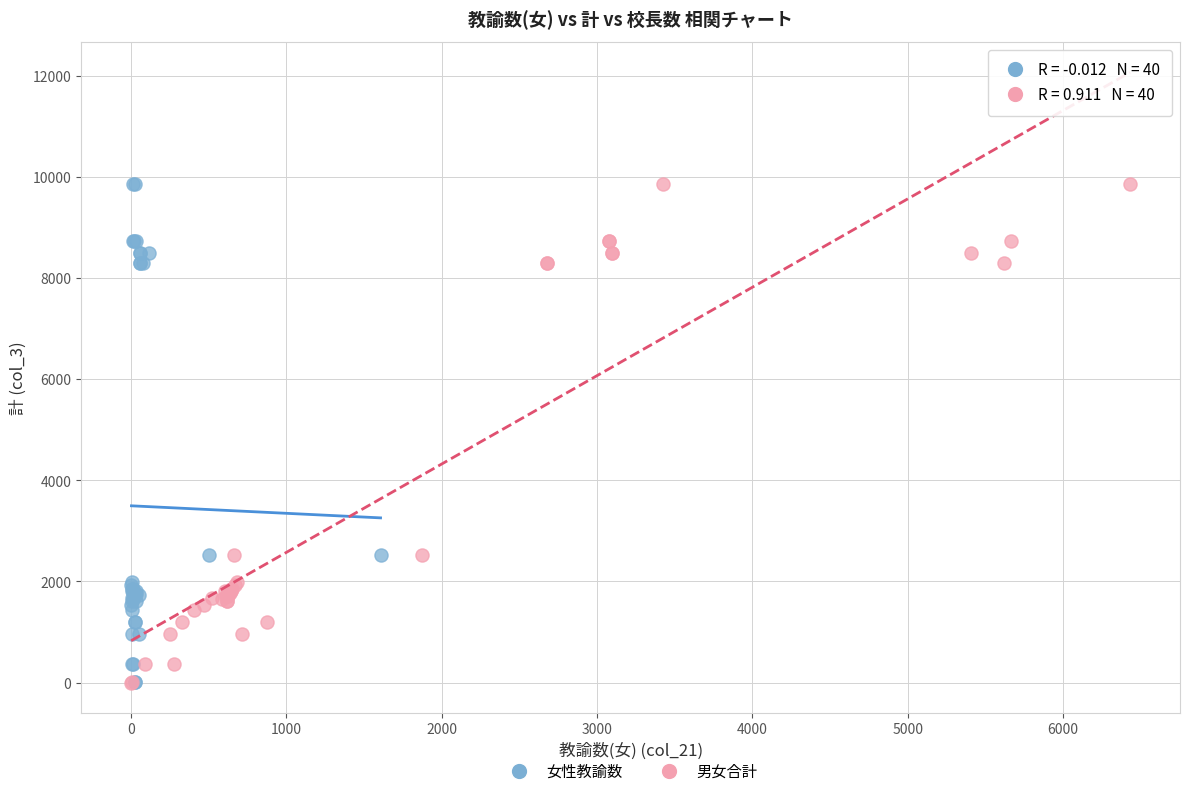

What are all the series names shown in the legend?

女性教諭数, 男女合計